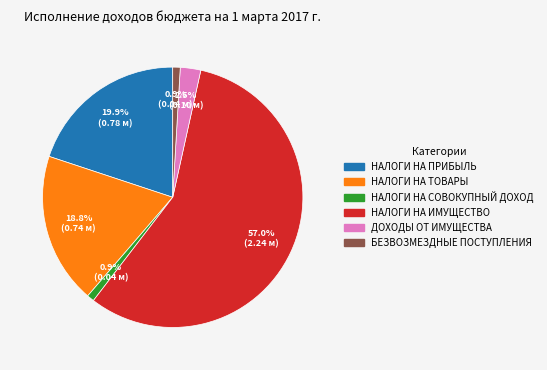

Does any single category account for the majority?

Yes